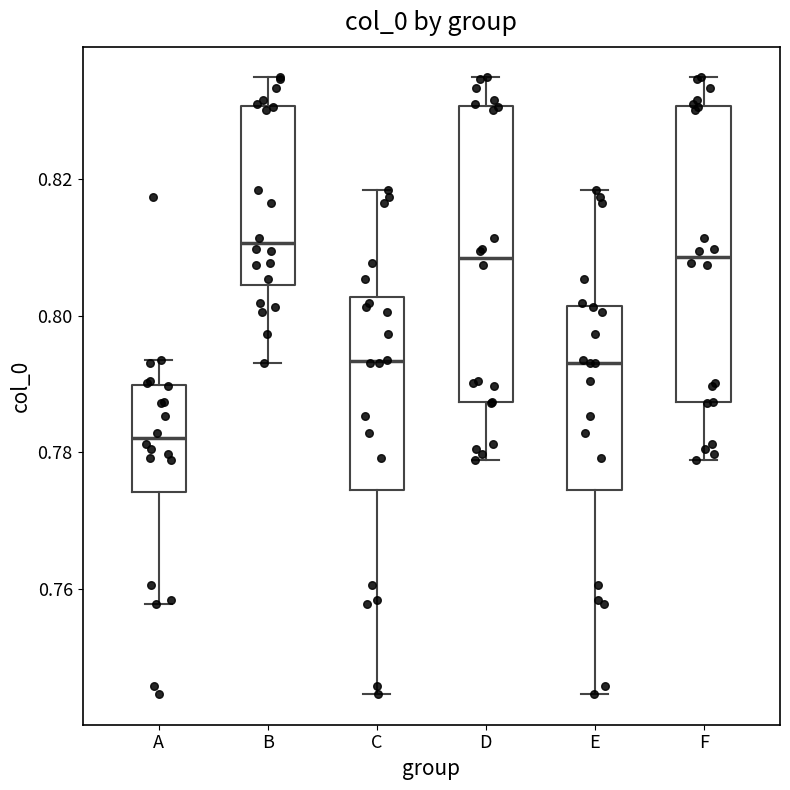

Reading left to right, transcribe this box plot: for each box, give where its median line is, the range the box spans, and where its two whiskers end, as read against the y-axis. The values are not printed on the chart, so give them approximately, as read against the axis.

A: median 0.782, box 0.774 to 0.790, whiskers 0.758 to 0.794
B: median 0.810, box 0.804 to 0.830, whiskers 0.794 to 0.834
C: median 0.794, box 0.774 to 0.802, whiskers 0.744 to 0.818
D: median 0.808, box 0.788 to 0.830, whiskers 0.778 to 0.834
E: median 0.794, box 0.774 to 0.802, whiskers 0.744 to 0.818
F: median 0.808, box 0.788 to 0.830, whiskers 0.778 to 0.834